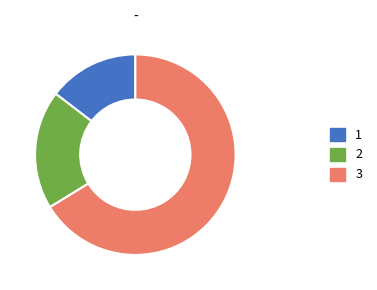

How many segments does this pie chart have?

3